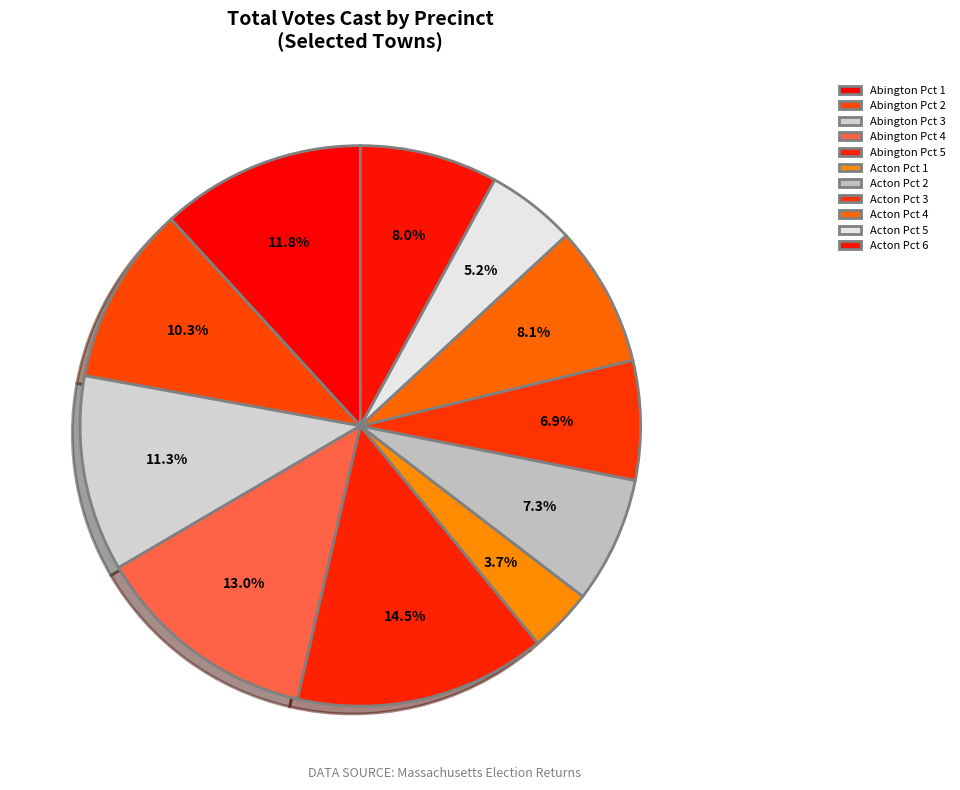

Rank the categories by value from highest to lowest.

Abington Pct 5, Abington Pct 4, Abington Pct 1, Abington Pct 3, Abington Pct 2, Acton Pct 4, Acton Pct 6, Acton Pct 2, Acton Pct 3, Acton Pct 5, Acton Pct 1